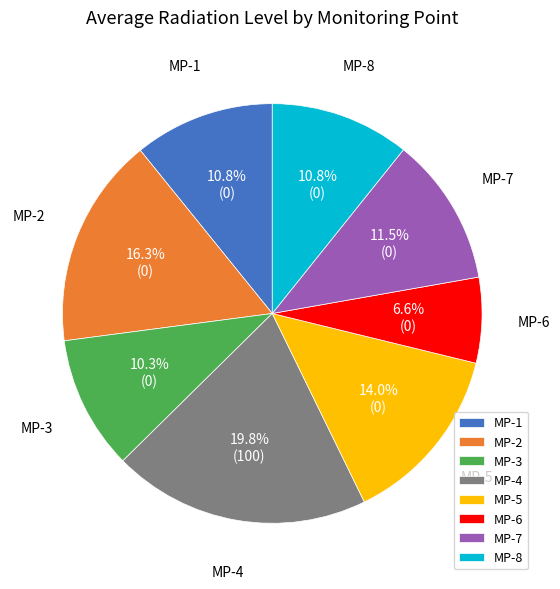

Is there a majority slice in this chart?

No